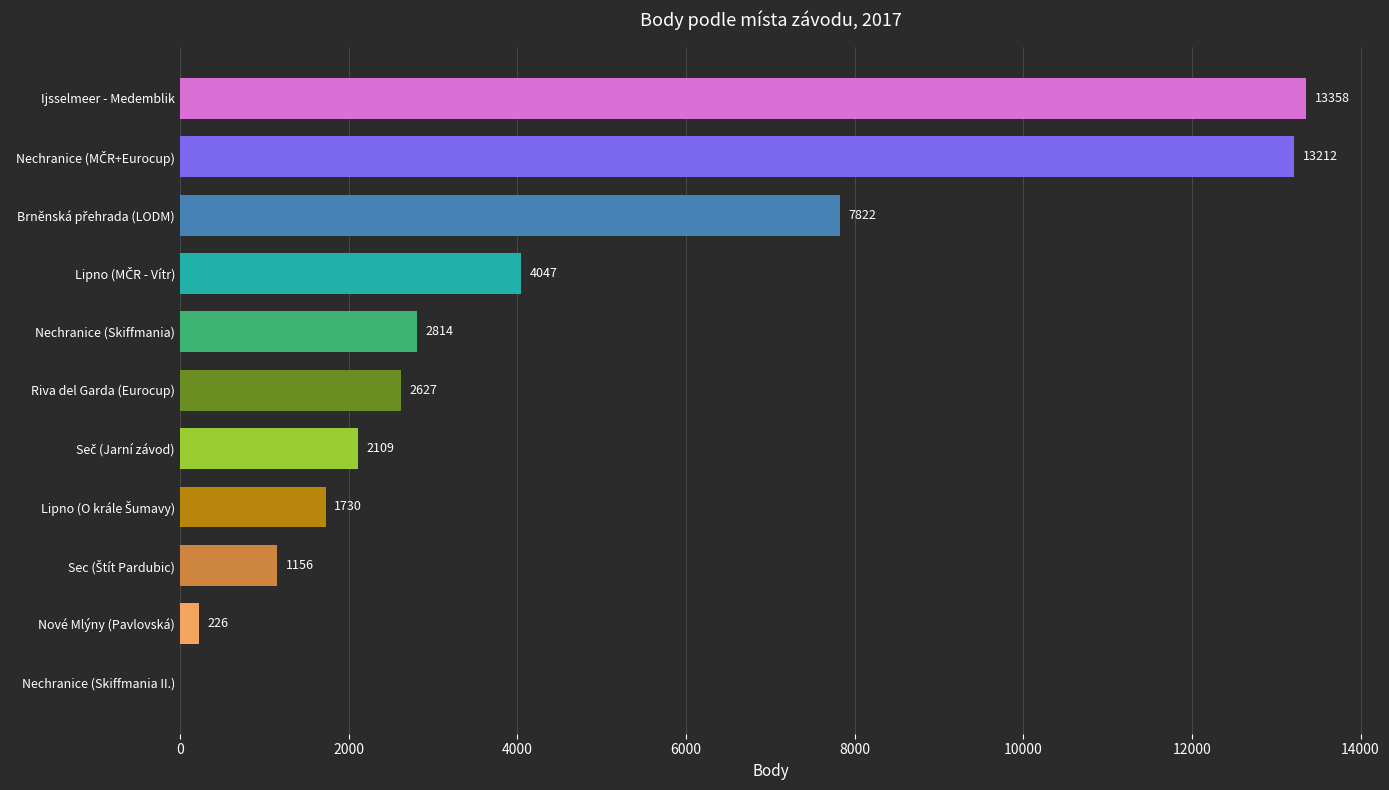

How many positive values are there?

10